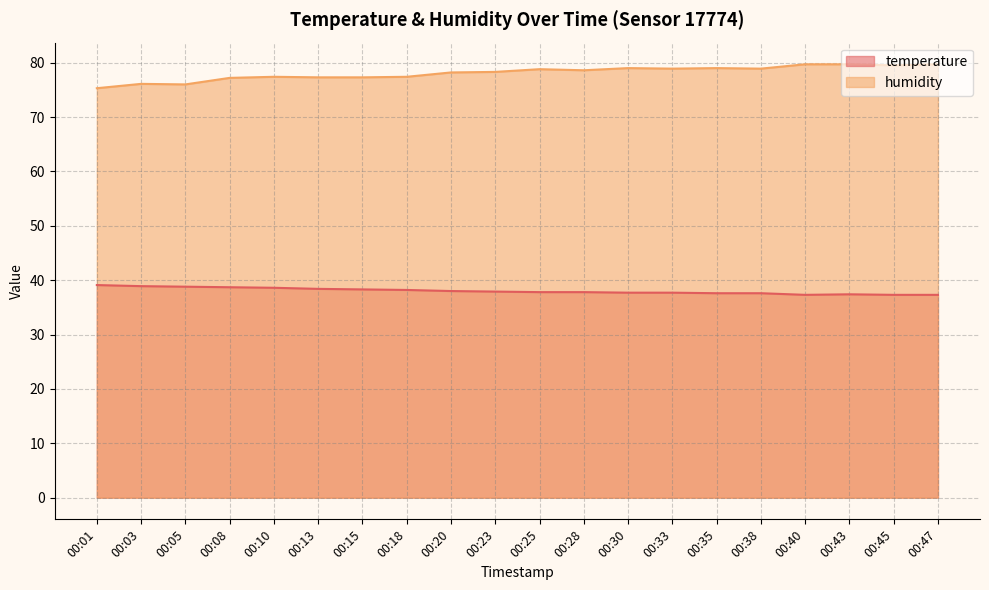

At which category does humidity reach its first local valley?

00:05